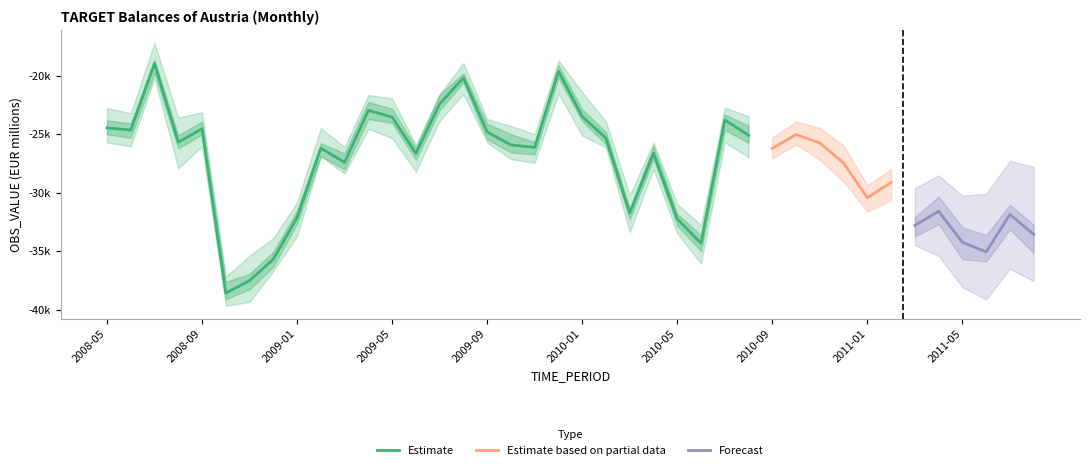

What is the label of the 35th point from the left?

2011-03